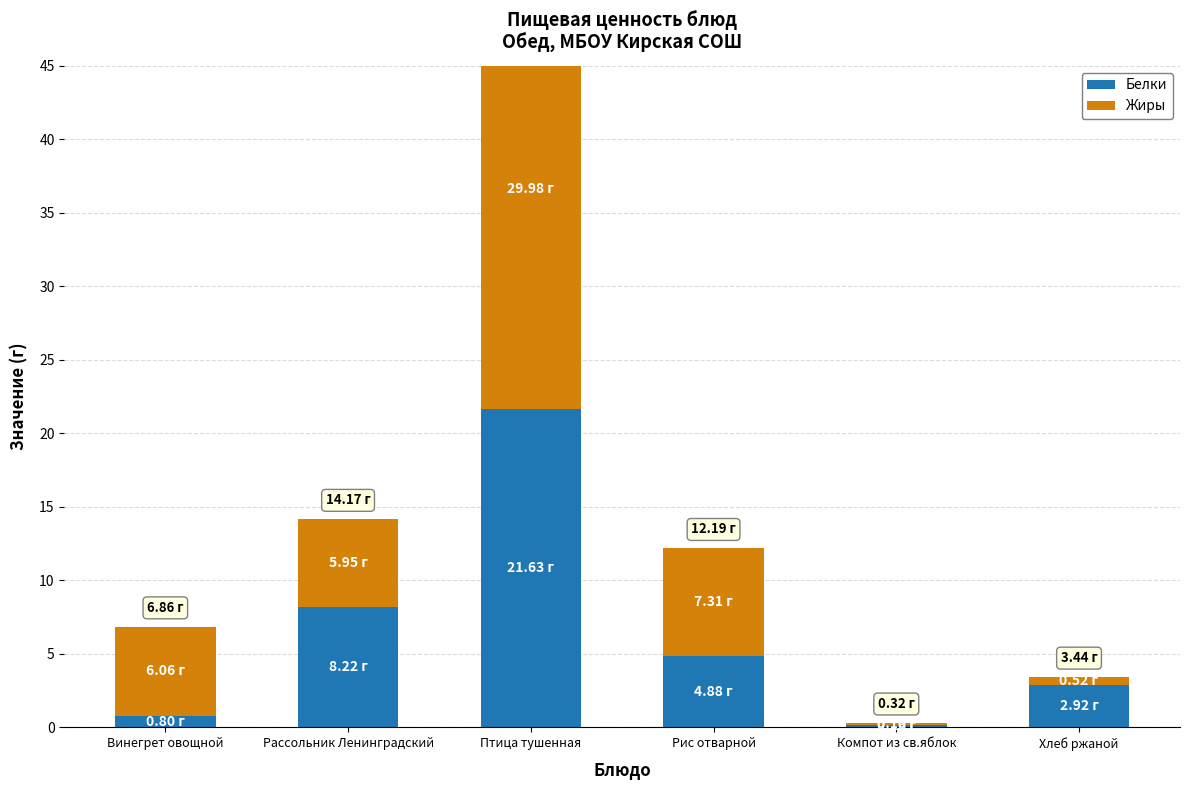

At which label does Жиры reach its peak?

Птица тушенная